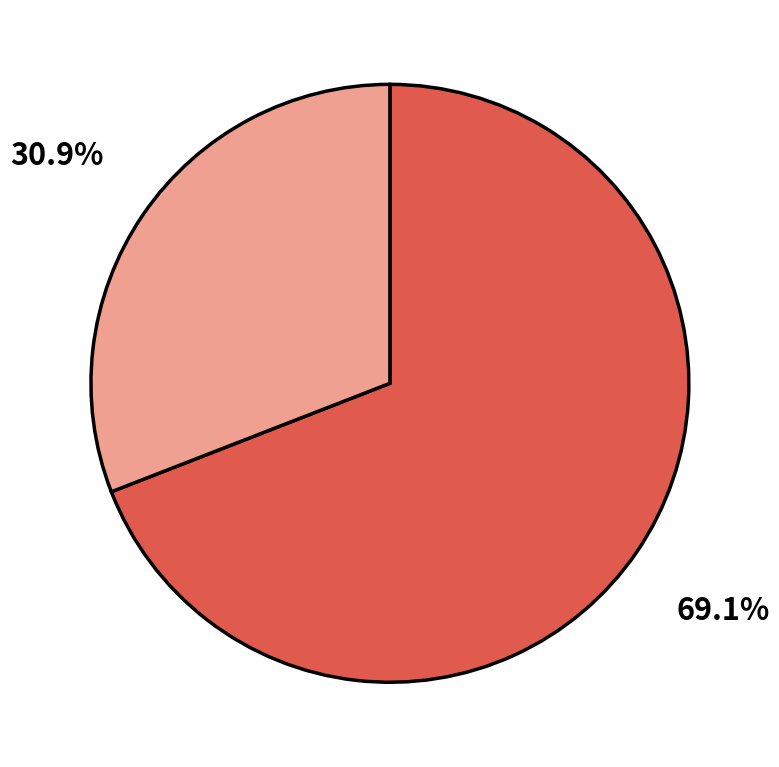

Is there any slice that represents more than half of the pie?

Yes